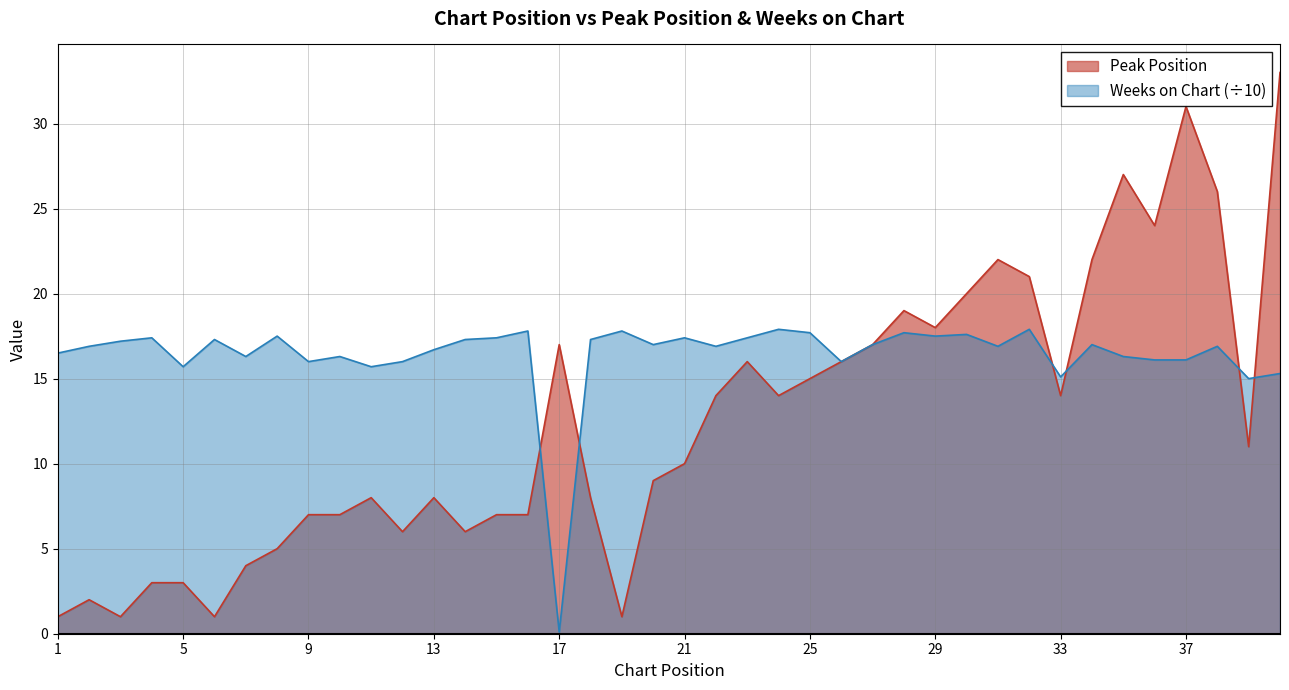

How many data points in Weeks on Chart are less than 17?

20